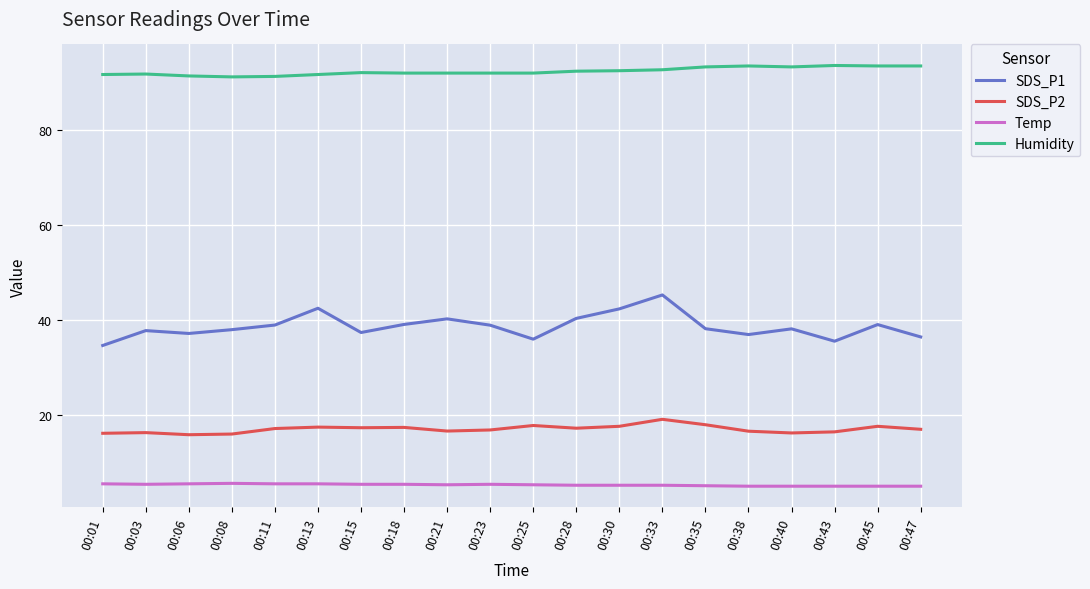

What are all the series names shown in the legend?

SDS_P1, SDS_P2, Temp, Humidity